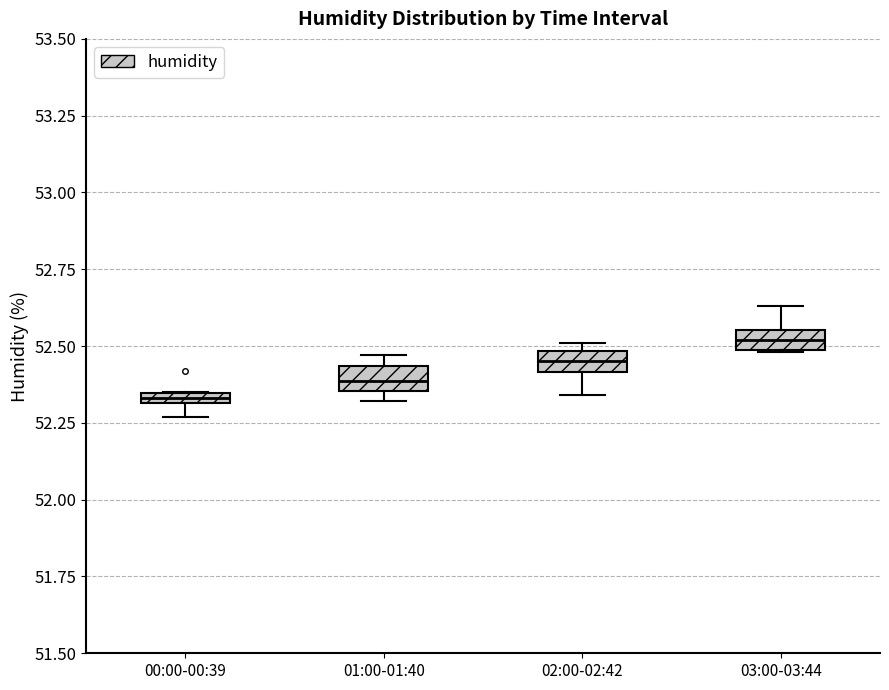

Where is the lower edge of the box for 03:00-03:44 on the y-axis? The values are not printed on the chart, so give them approximately, as read against the axis.

52.50